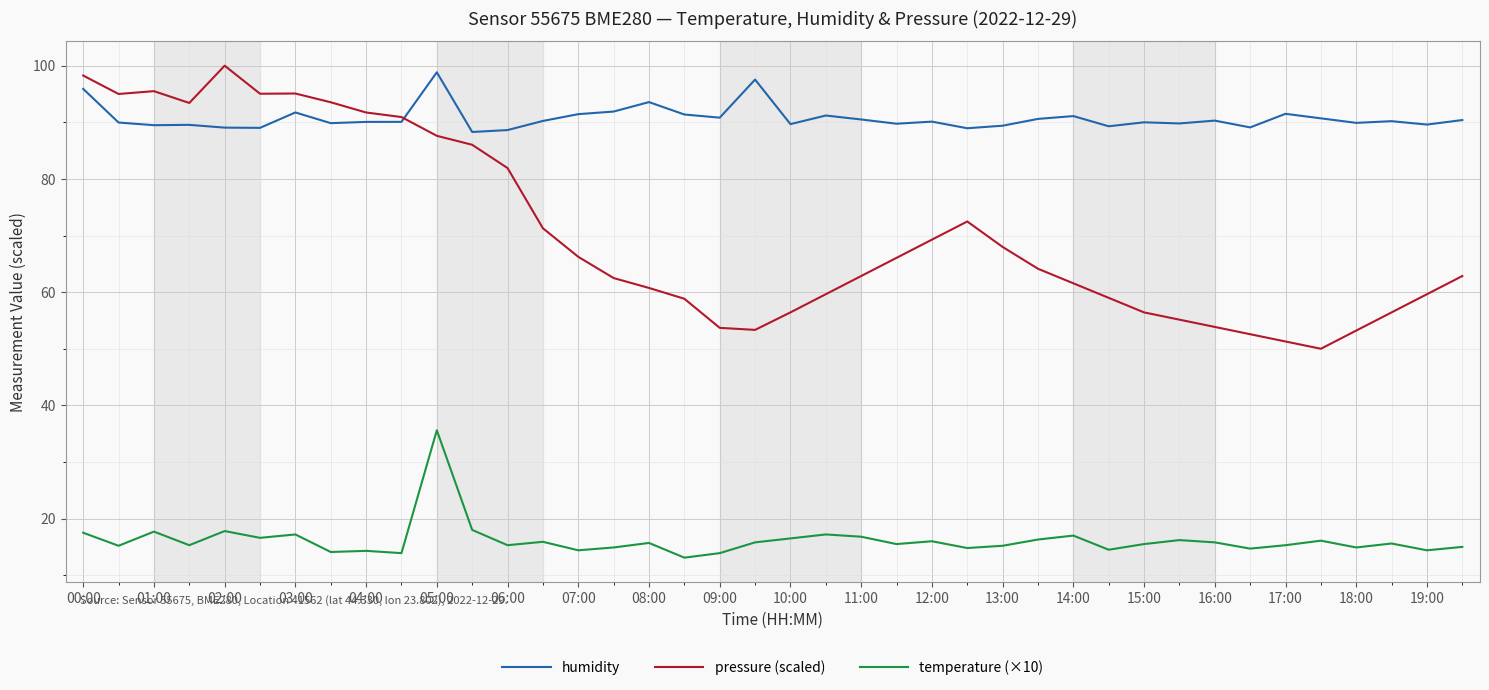

Which series has the widest spread of values?

pressure (scaled)